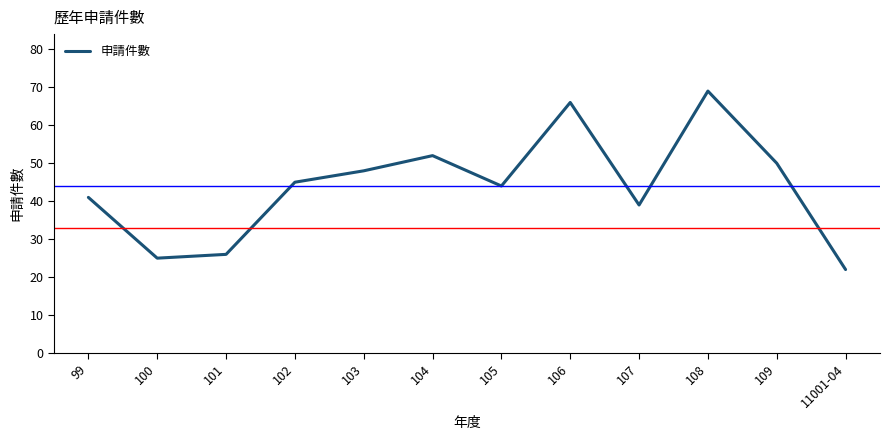

Where is the first local maximum?

104